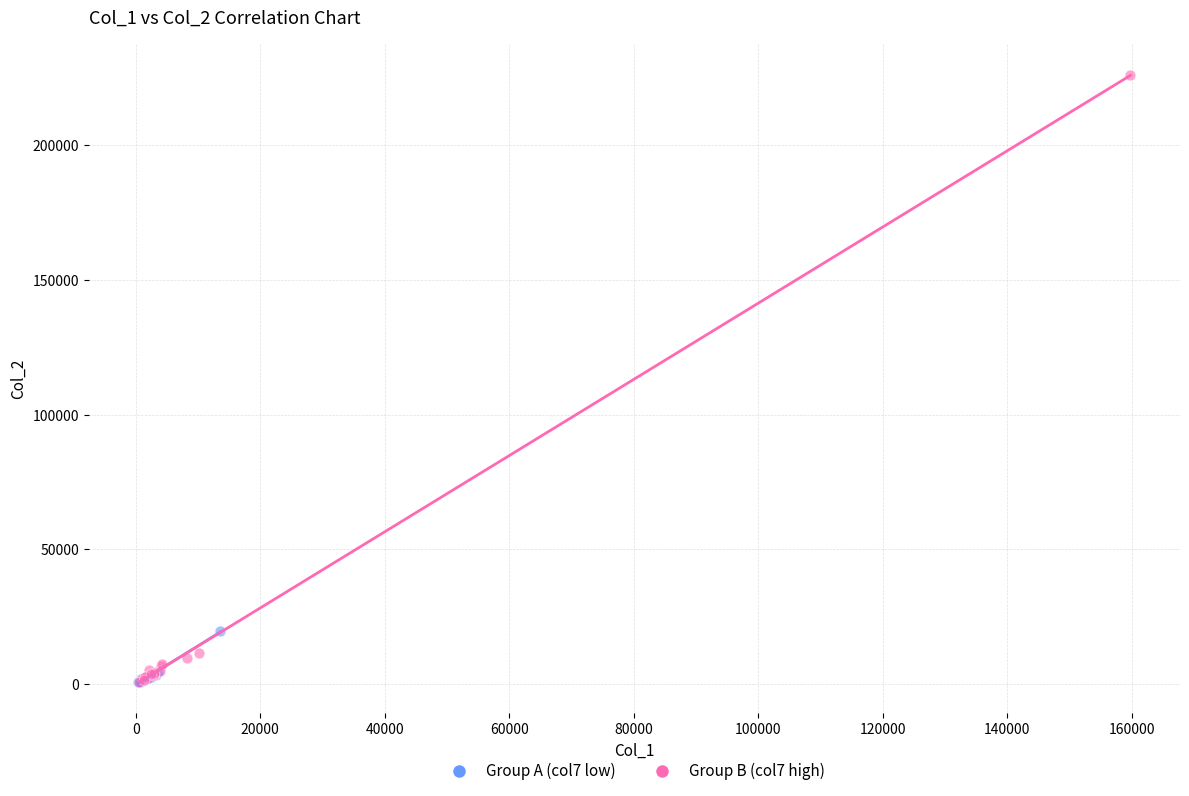

Which series contains the highest Y value?

Group B (col7 high)